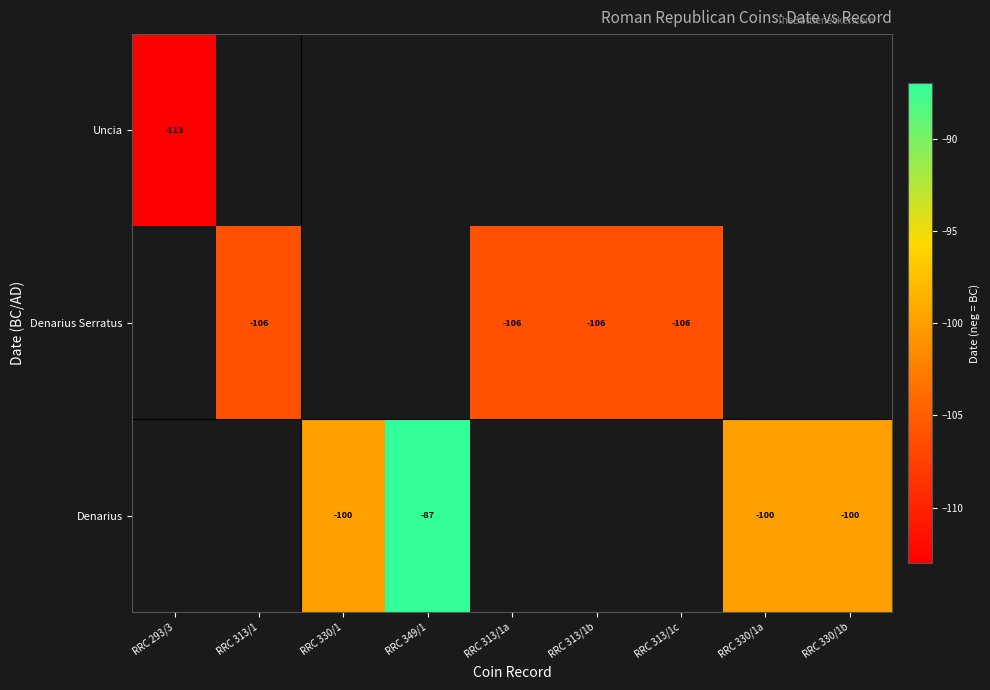

True or false: Denarius Serratus has a value of -45.1 at RRC 313/1a.

False